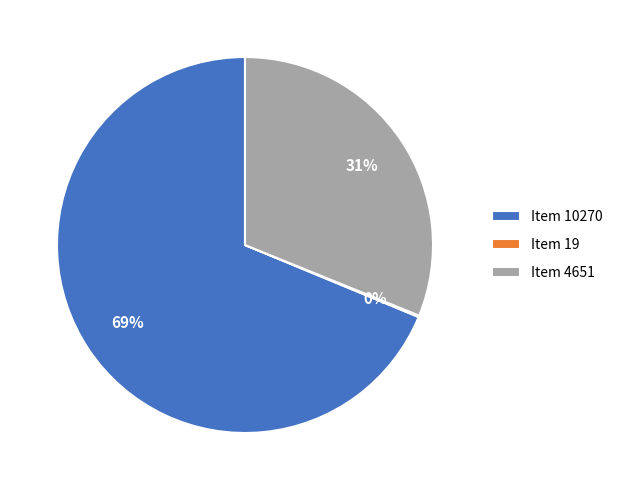

Is Item 10270 the majority of the pie?

Yes